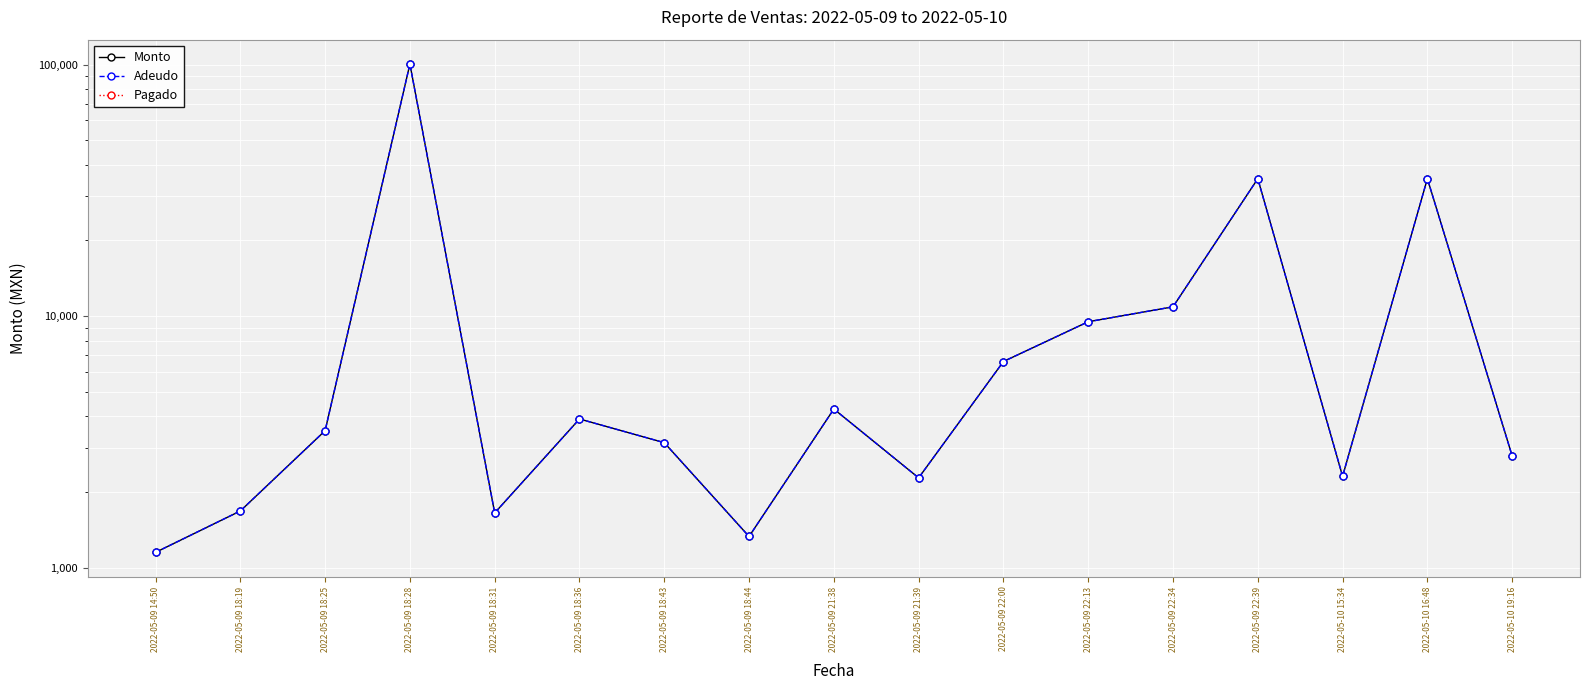

Does the chart display data point markers on the line(s)?

Yes